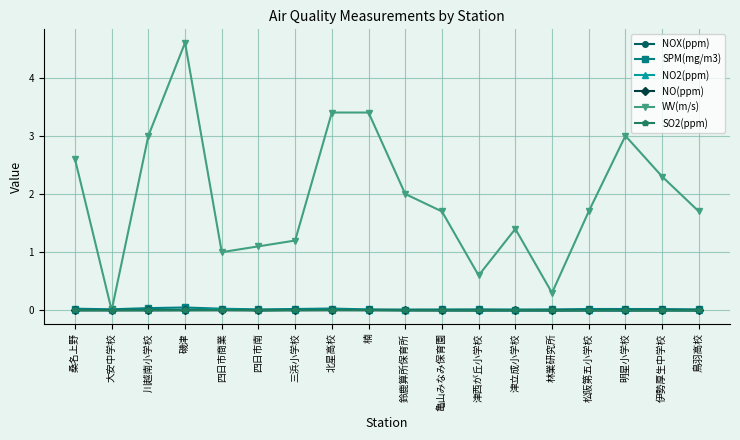

Is it true that NO(ppm) equals 0.0 at 四日市商業?

True